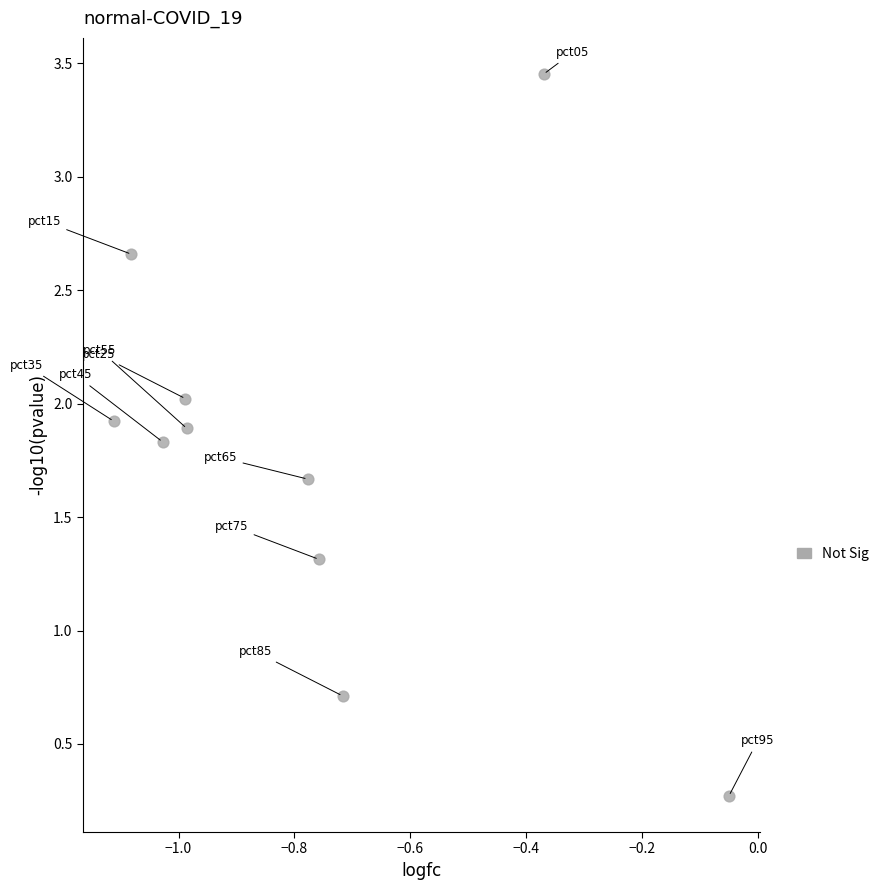

What is the range of Y values (max minus min)?

3.2